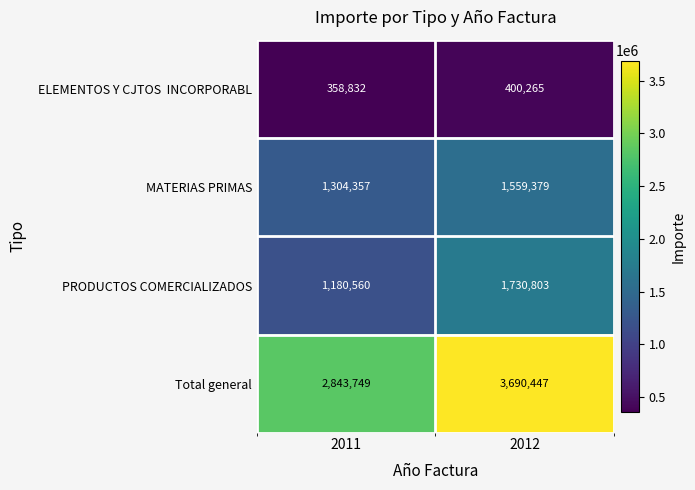

Which category has the lowest value in the PRODUCTOS COMERCIALIZADOS series?

2011